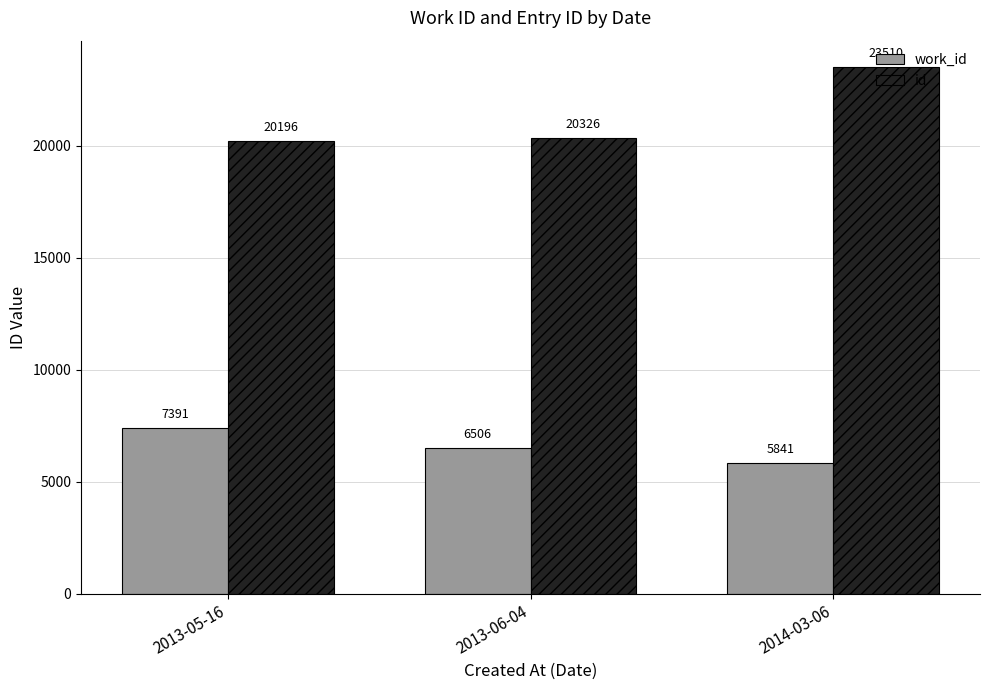

What is the value of the work_id bar at the 1st from the left?

7391